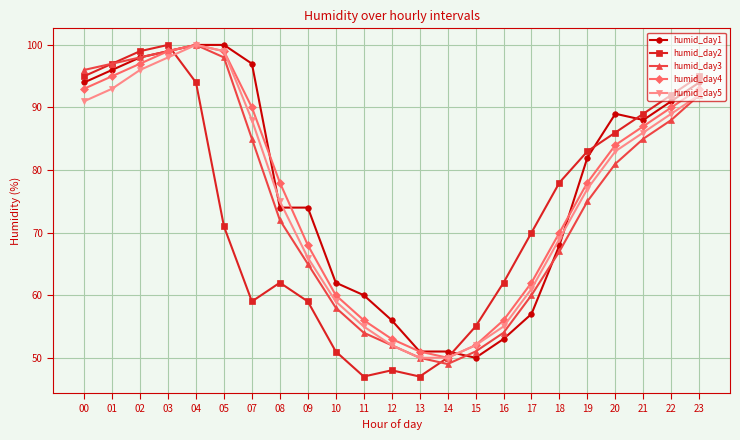

The humid_day4 series shows 19 at 13. True or false?

False